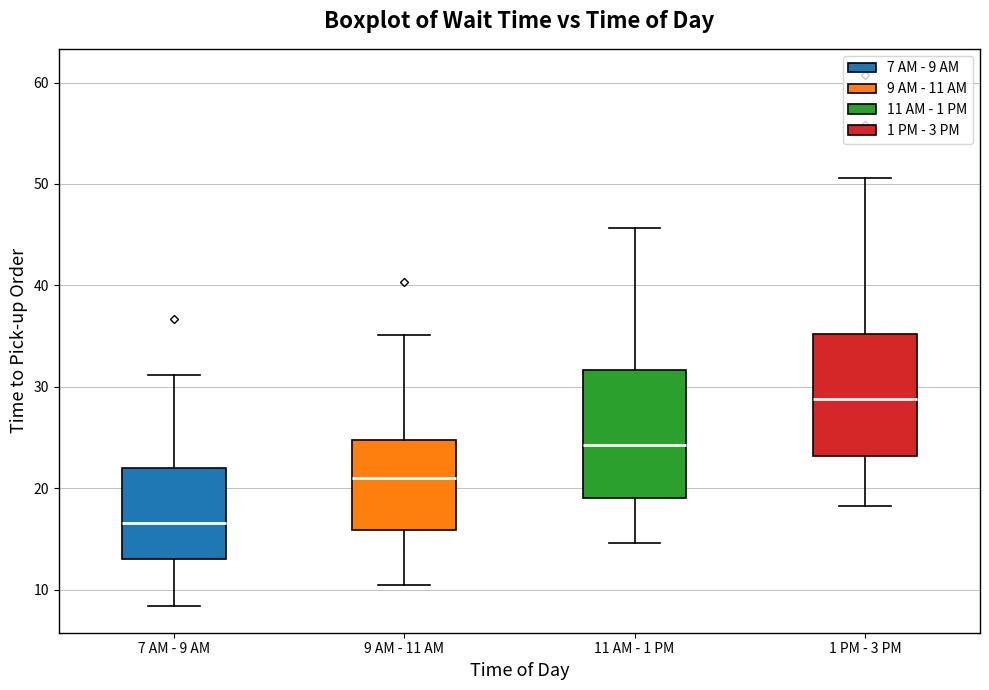

Reading left to right, read every box against the y-axis: the position of its median line, the range the box covers, and the ends of its whiskers. The values are not printed on the chart, so give them approximately, as read against the axis.

7 AM - 9 AM: median 17, box 13 to 22, whiskers 8 to 31
9 AM - 11 AM: median 21, box 16 to 25, whiskers 10 to 35
11 AM - 1 PM: median 24, box 19 to 32, whiskers 15 to 46
1 PM - 3 PM: median 29, box 23 to 35, whiskers 18 to 51